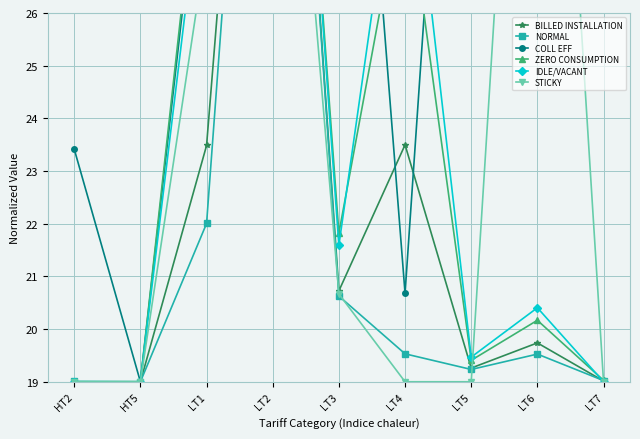

Reading right to left, list all the values displayed in this chart.

BILLED INSTALLATION: 19.0	19.7	19.3	23.5	20.7	39.0	23.5	19.0	19.0
NORMAL: 19.0	19.5	19.2	19.5	20.6	39.0	22.0	19.0	19.0
COLL EFF: 28.2	33.6	39.0	20.7	36.7	37.1	30.1	19.0	23.4
ZERO CONSUMPTION: 19.0	20.2	19.4	28.6	21.8	39.0	30.4	19.0	19.0
IDLE/VACANT: 19.0	20.4	19.5	30.4	21.6	39.0	29.4	19.0	19.0
STICKY: 19.0	39.0	19.0	19.0	20.7	35.7	27.3	19.0	19.0